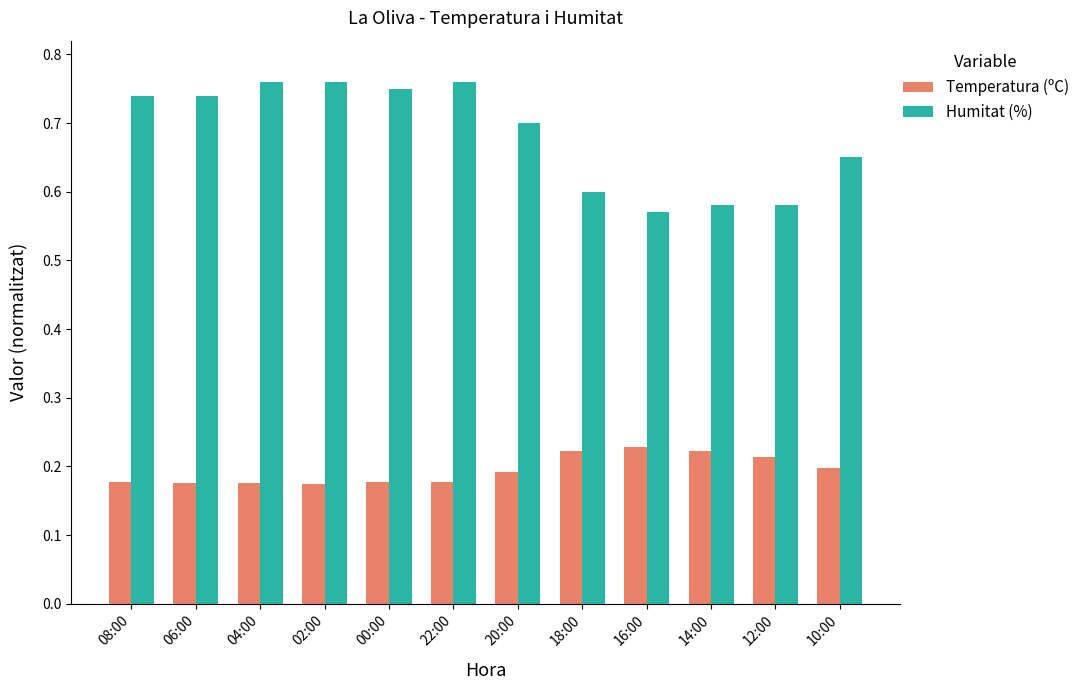

Rank the series by their average value, from lowest to highest.

Temperatura (ºC), Humitat (%)